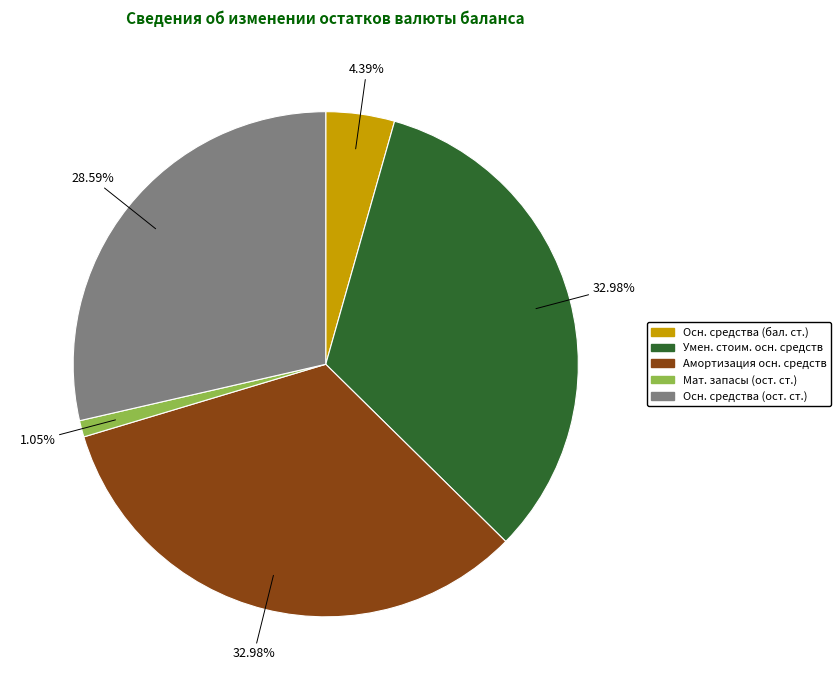

What is the smallest slice in the pie chart?

Мат. запасы (ост. ст.)